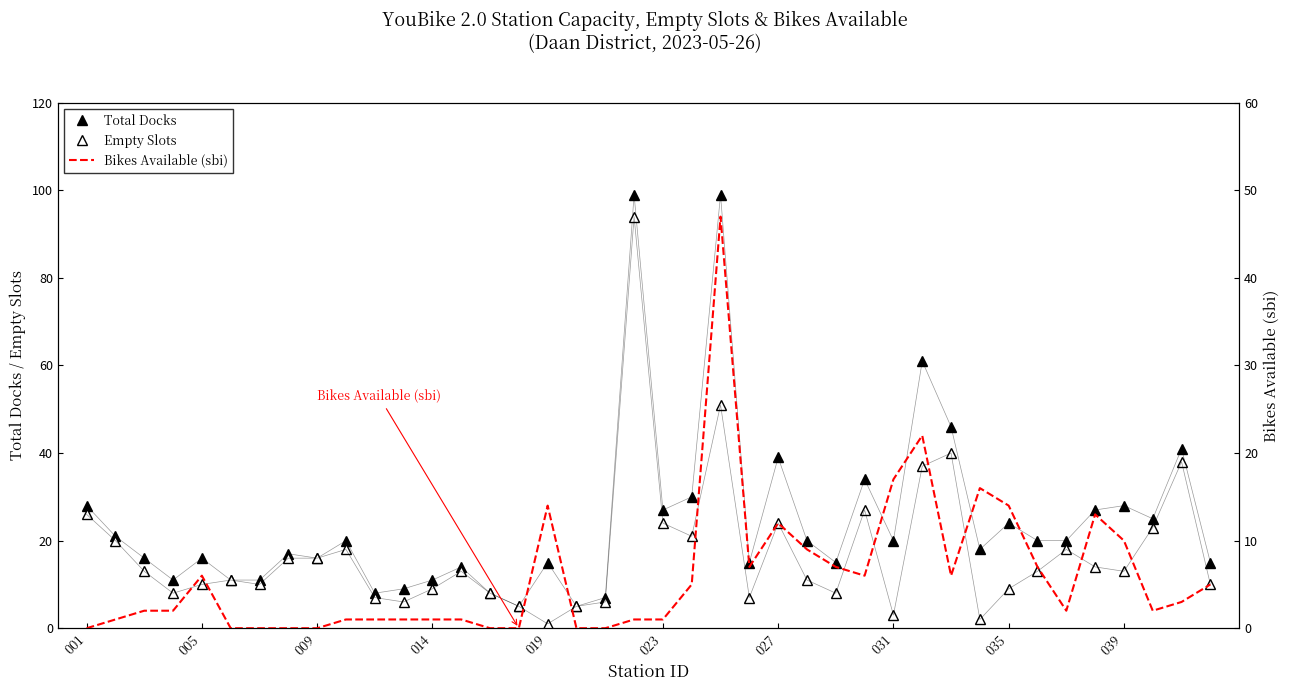

The Bikes Available (sbi) series shows 1 at 13. True or false?

True